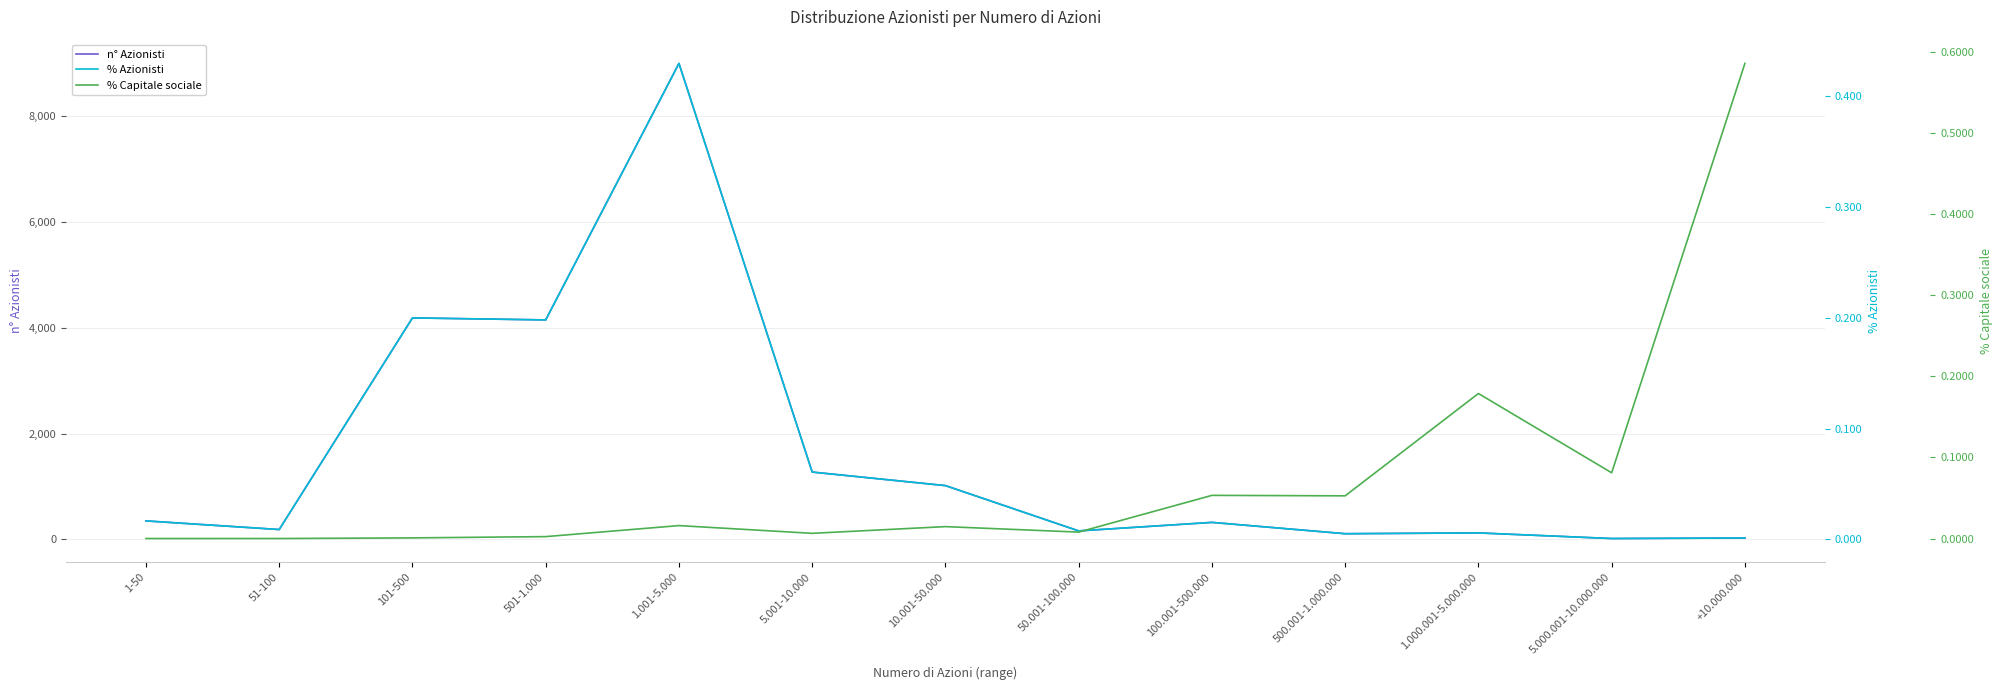

How many lines are shown in the chart?

3